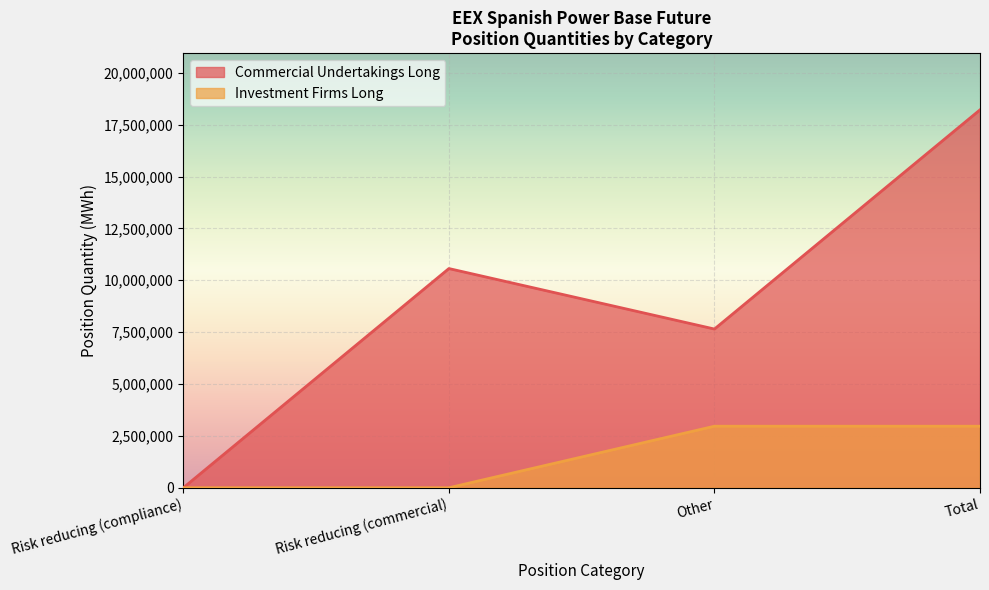

Rank the categories by Investment Firms Long value from highest to lowest.

Other, Total, Risk reducing (compliance), Risk reducing (commercial)